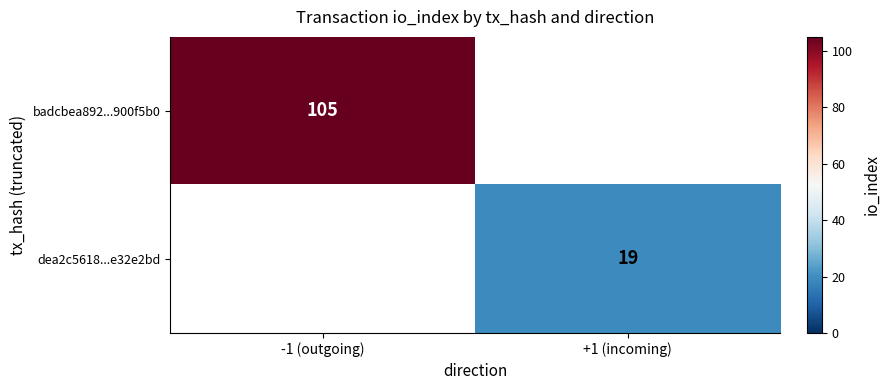

The value of dea2c5618...e32e2bd at +1 (incoming) is 19. True or false?

True